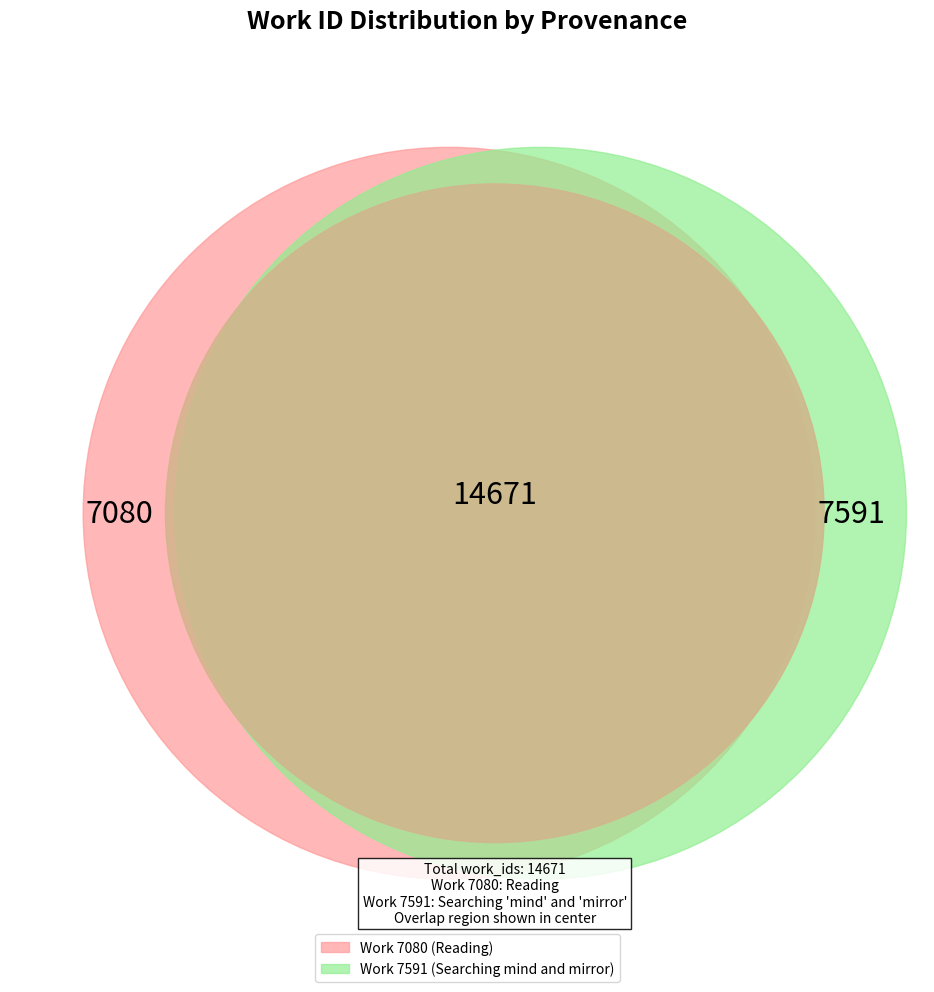

Does Work 7591 (Searching mind and mirror) account for over 50% of the chart?

Yes